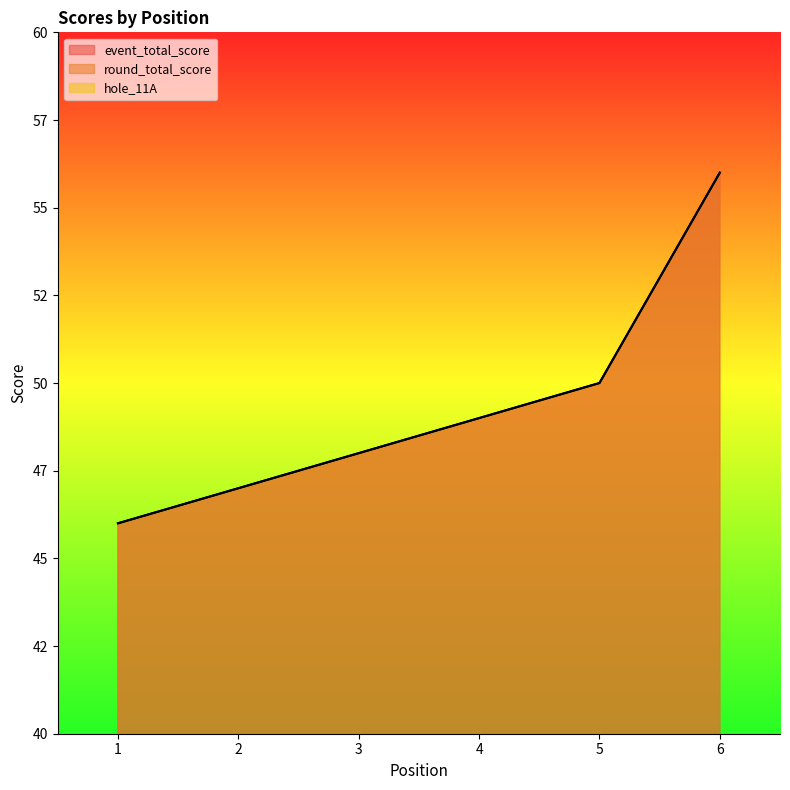

Which series has the largest range (max minus min)?

event_total_score